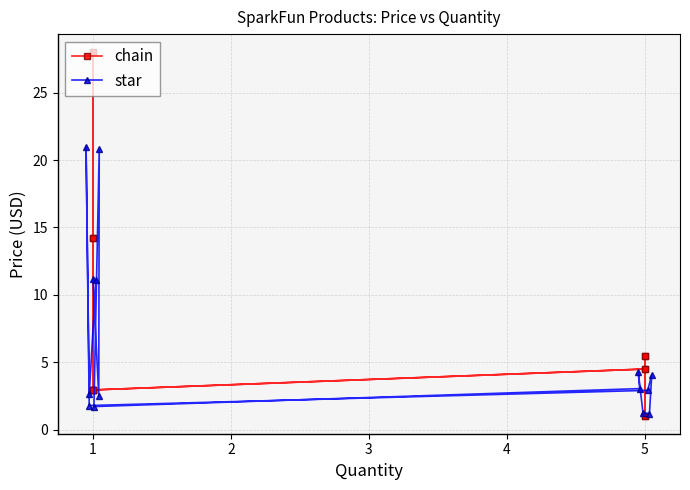

What is the minimum value for star?

1.2